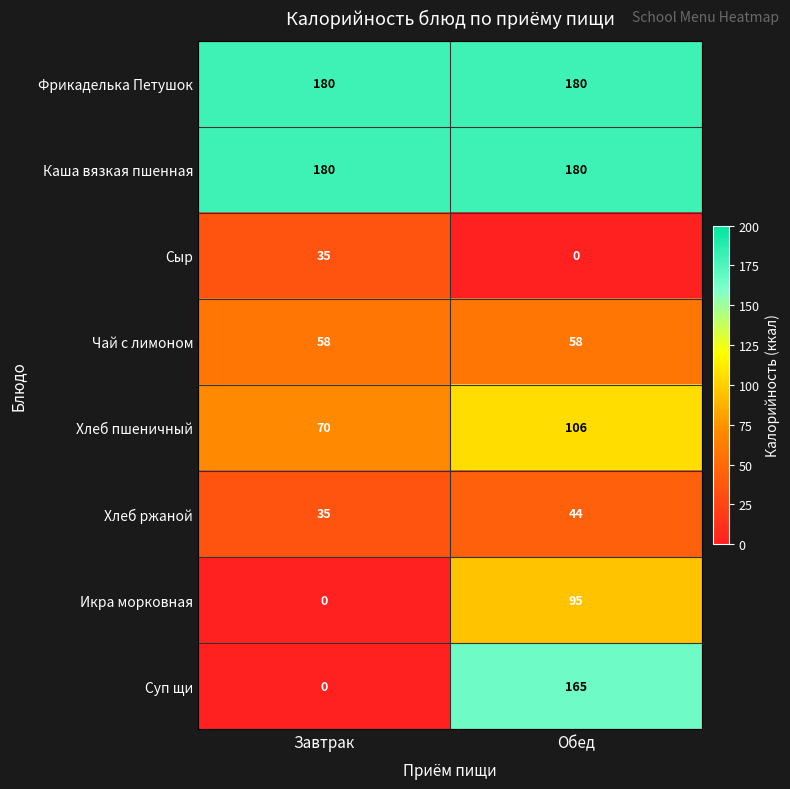

What is the sum of all Хлеб ржаной values?

79